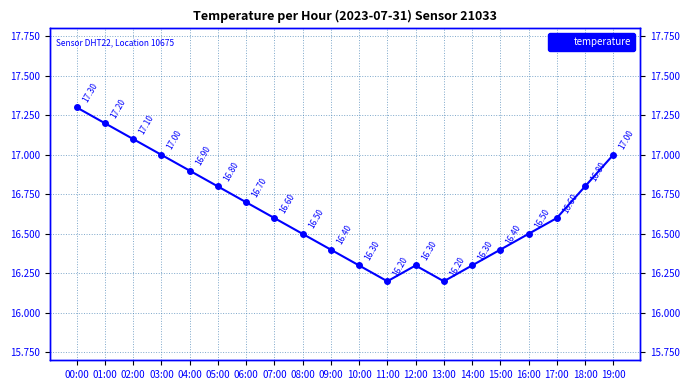

Between 04:00 and 02:00, which is larger?

02:00